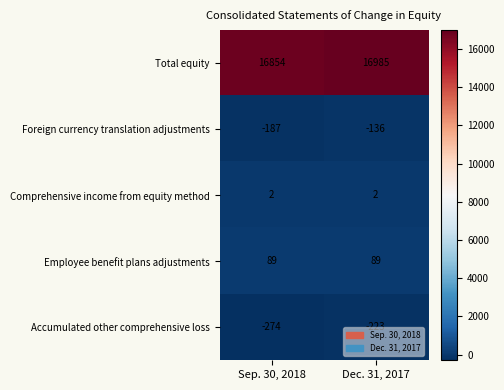

Between Sep. 30, 2018 and Dec. 31, 2017, which series saw the biggest shift?

Total equity